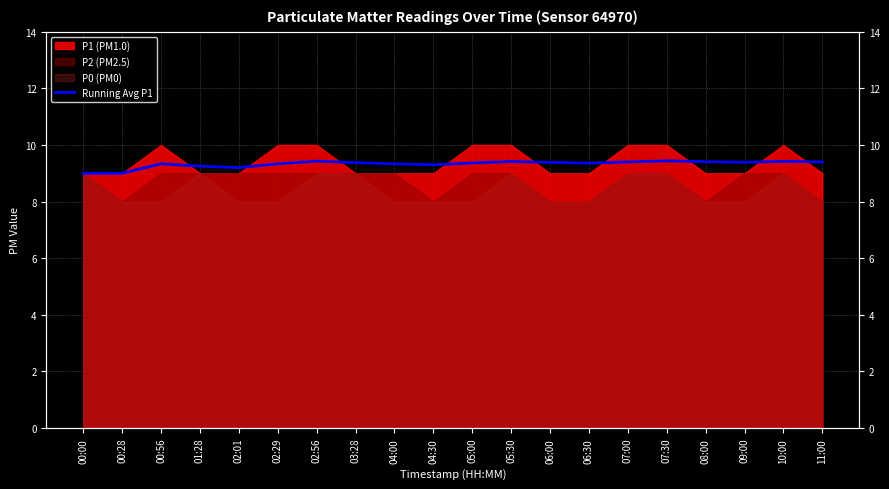

What is the difference between the maximum and minimum values?

0.4